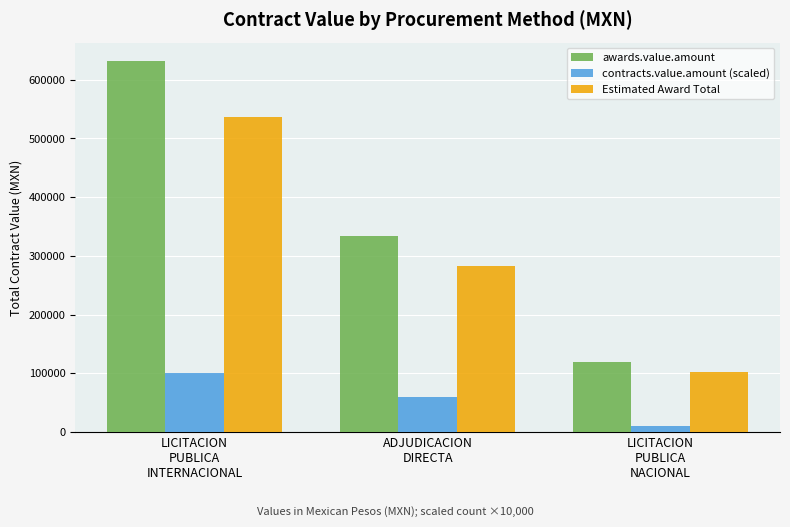

Where does the awards.value.amount series first go above 333229?

LICITACION
PUBLICA
INTERNACIONAL